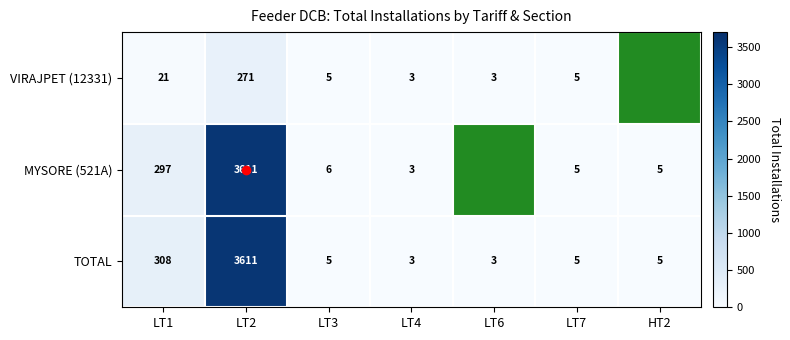

At which label is MYSORE (521A) closest to 1807?

LT1